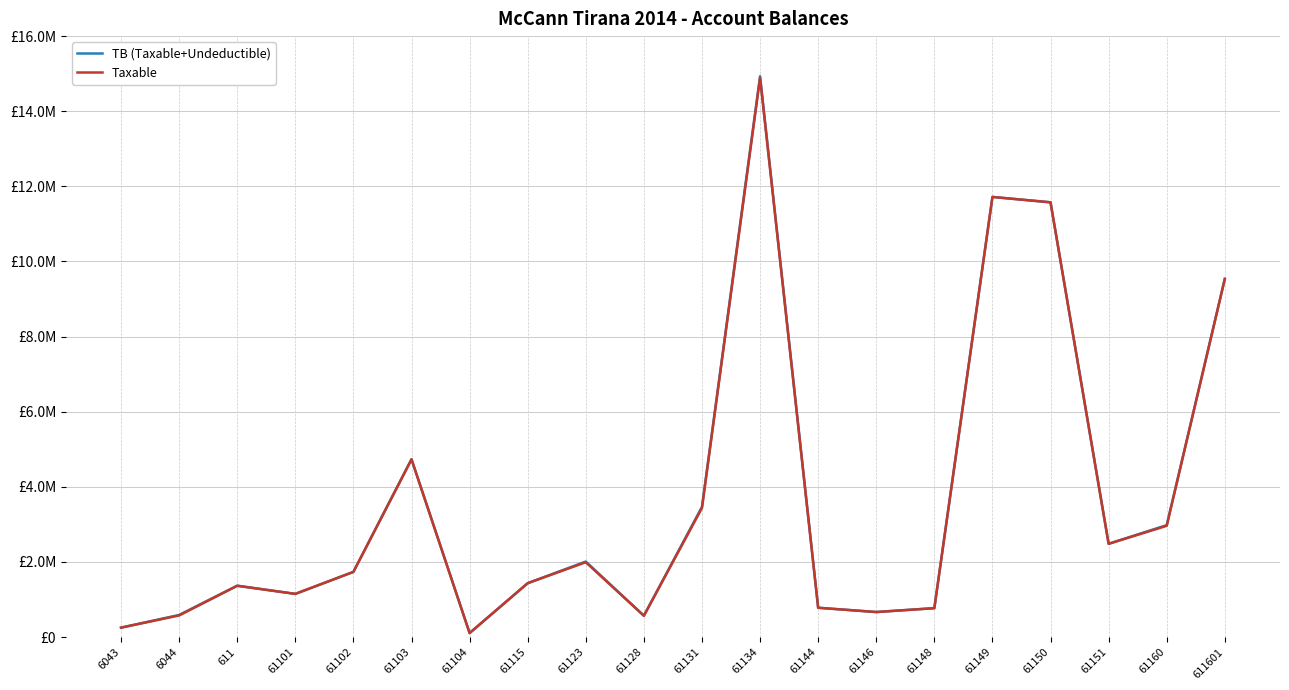

What is the difference between the maximum and second lowest values in the TB (Taxable+Undeductible) series?

14680931.7